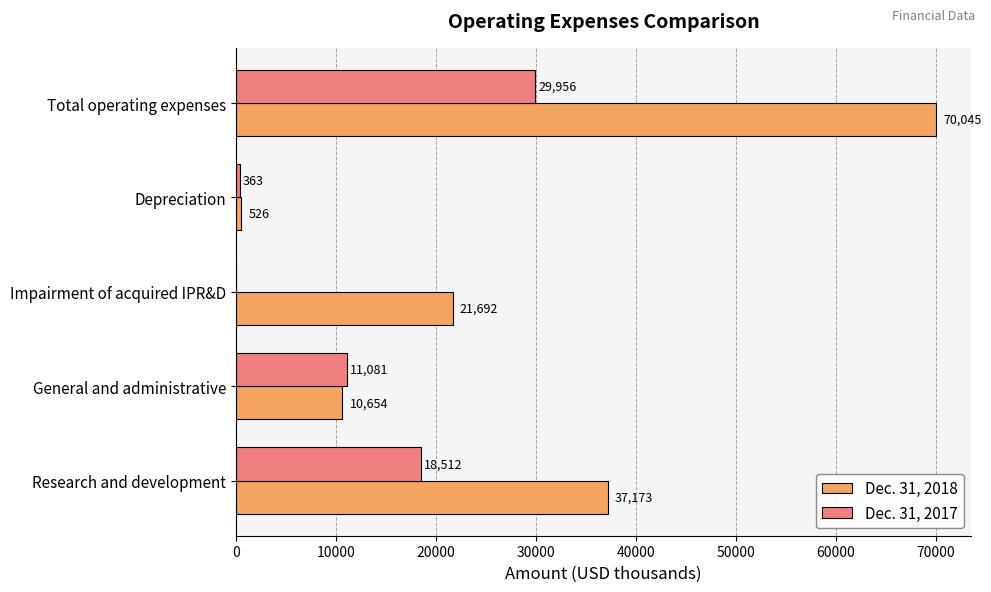

Which series changed the most between General and administrative and Depreciation?

Dec. 31, 2017